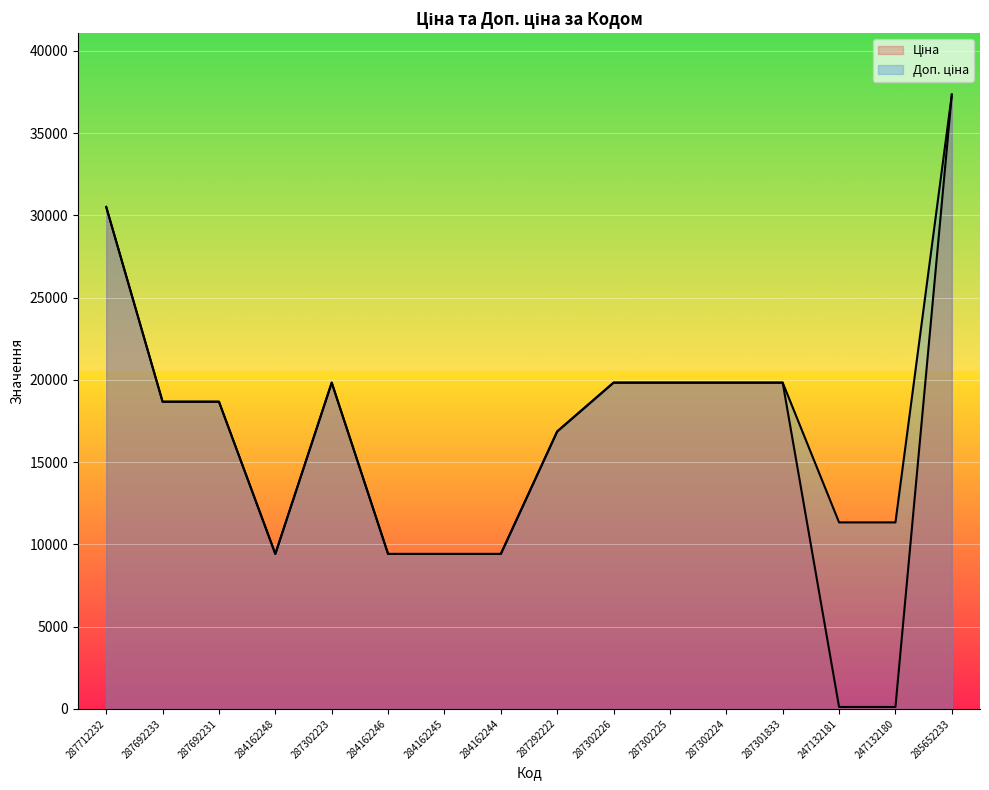

Rank the categories by Ціна value from lowest to highest.

247132181, 247132180, 284162248, 284162246, 284162245, 284162244, 287292222, 287692233, 287692231, 287302223, 287302226, 287302225, 287302224, 287301833, 287712232, 285652233